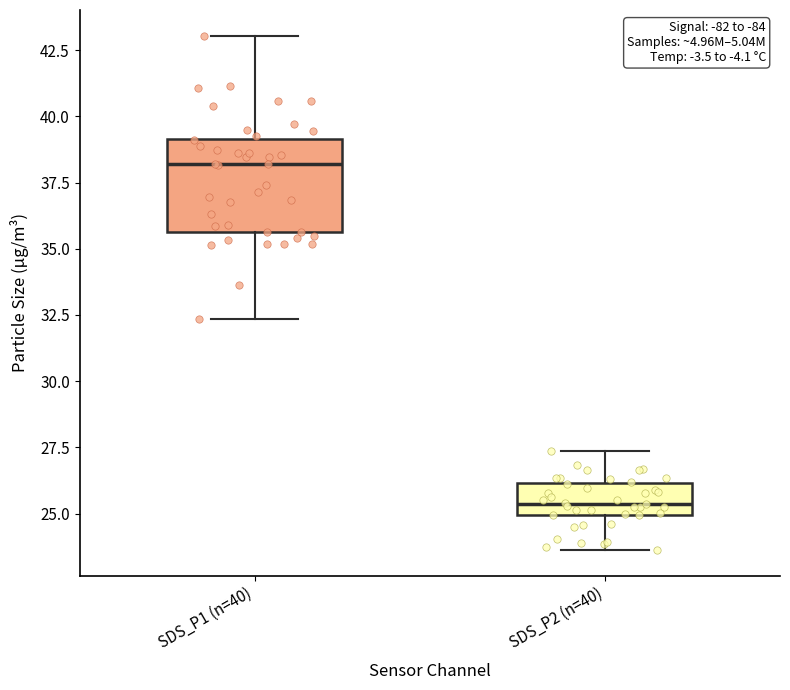

Comparing the boxes themselves (not the whiskers), which one is the tallest?

SDS_P1 (n=40)